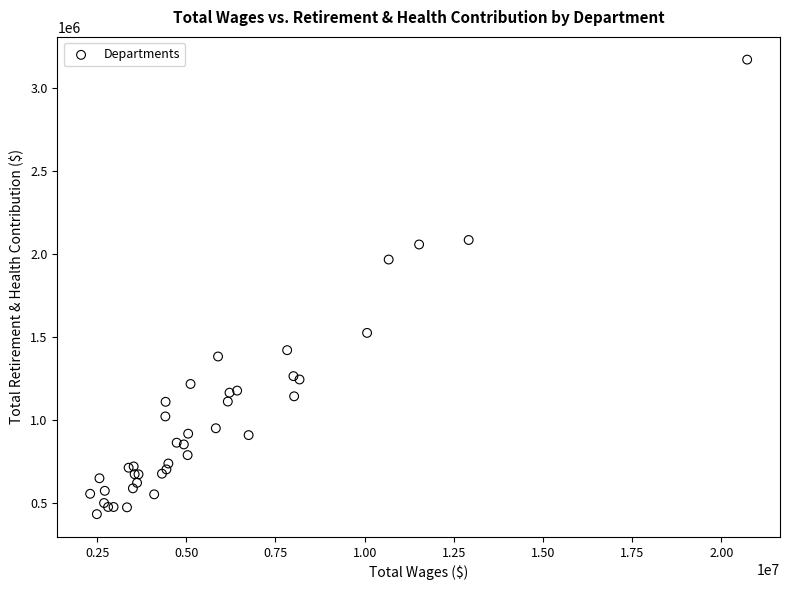

What Y value in the scatter plot is closest to 1802168?

1966541